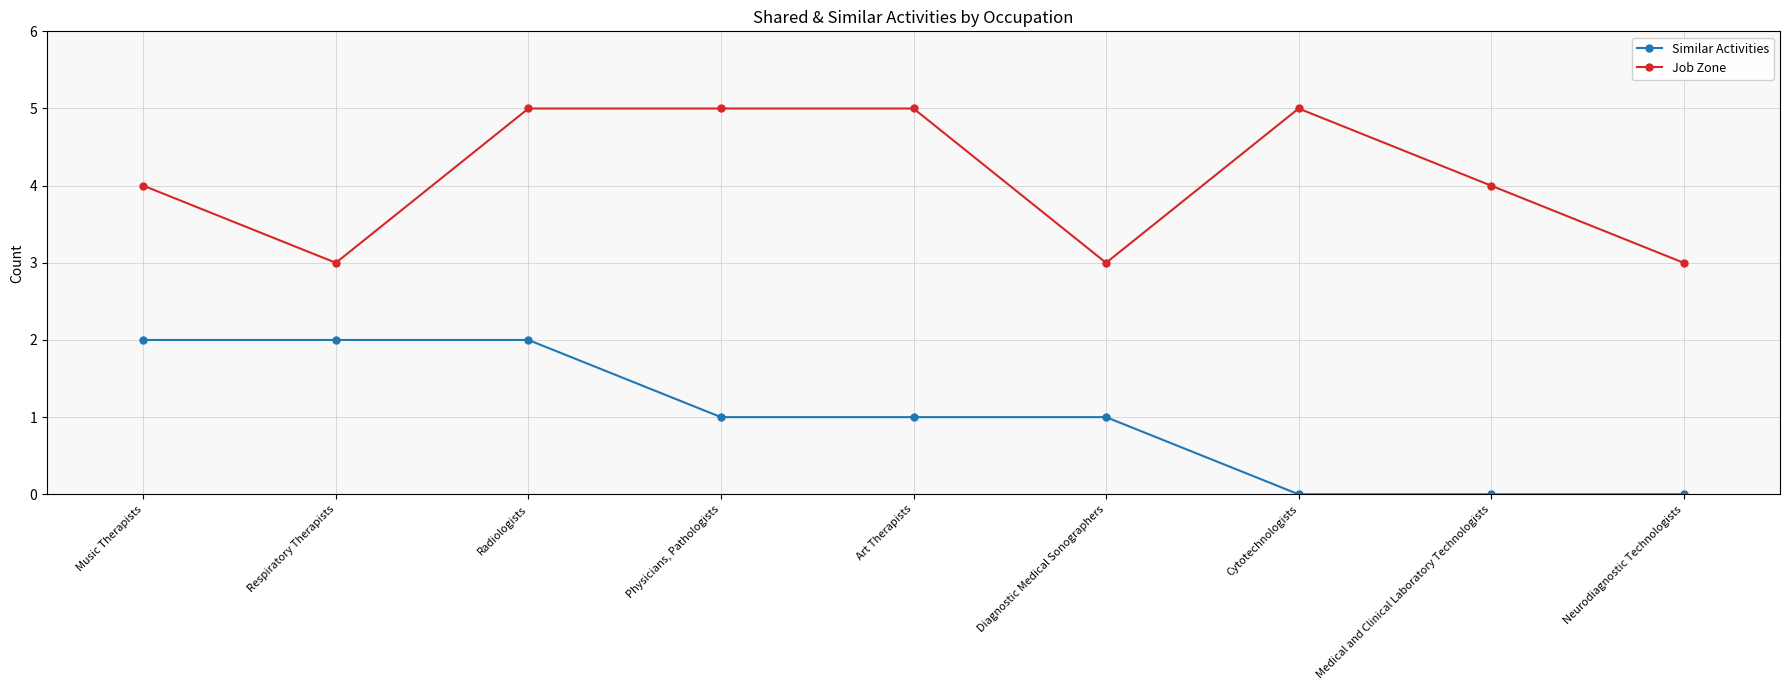

Does the chart display data point markers on the line(s)?

Yes